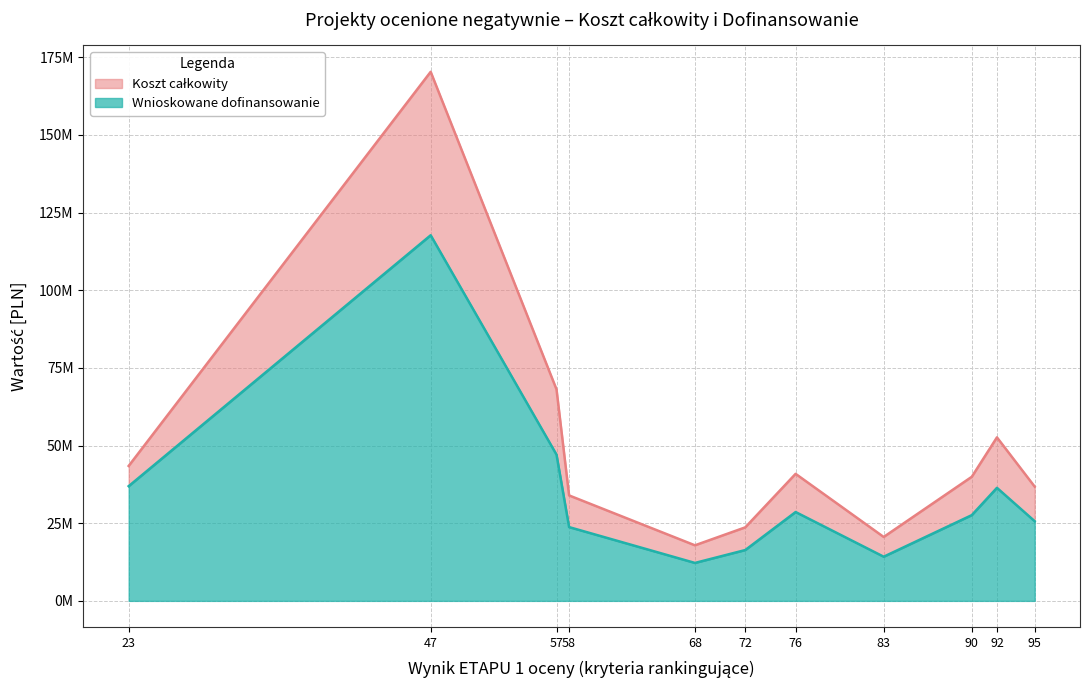

True or false: Wnioskowane dofinansowanie has a value of 36932500.0 at 23.

True